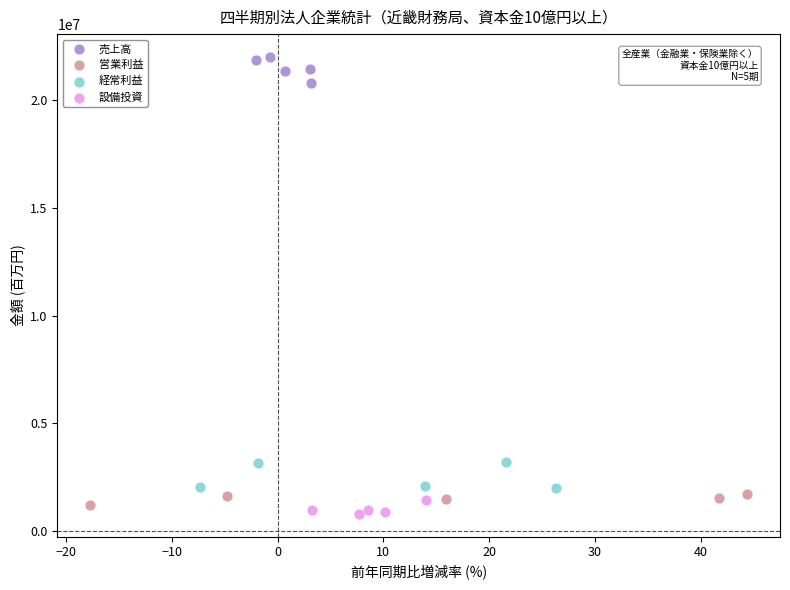

Which series reaches the maximum Y coordinate?

売上高